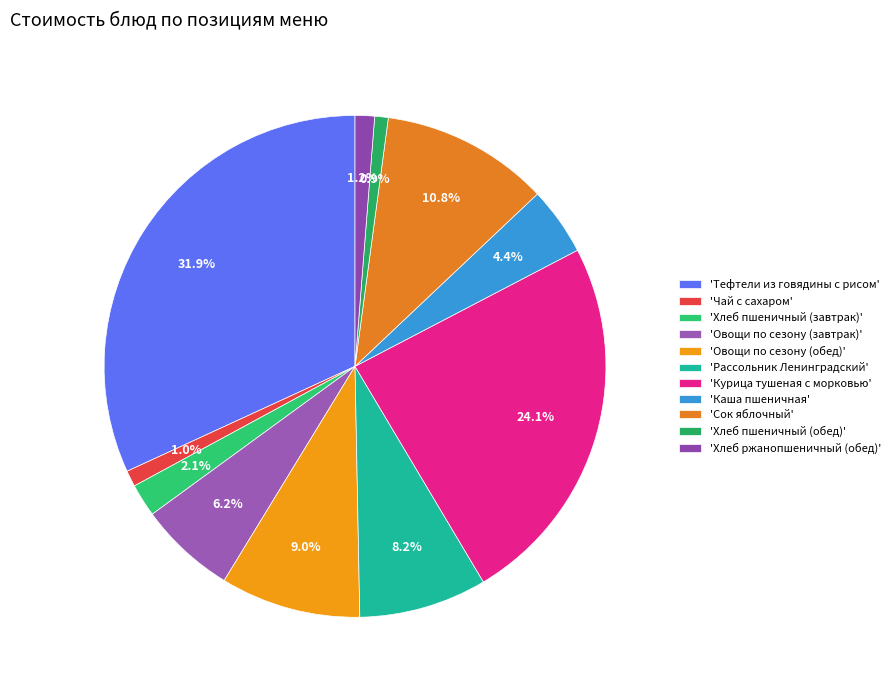

How many slices are in this pie chart?

11